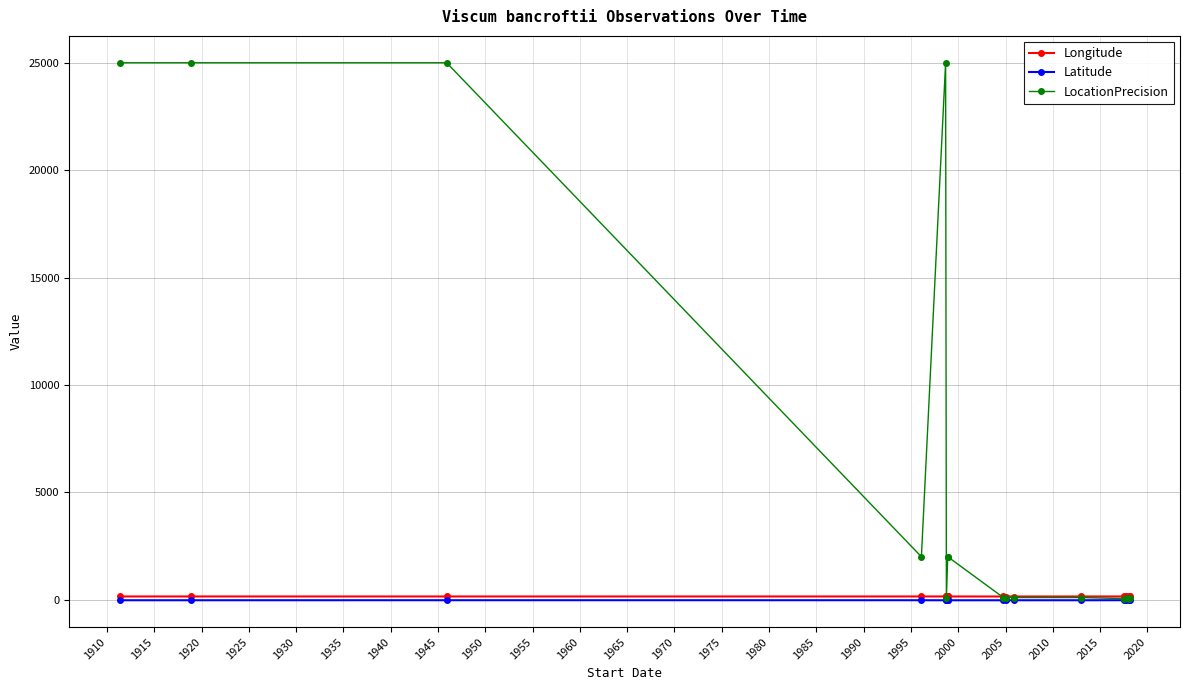

What value does the Latitude series have at 1975?

-26.8